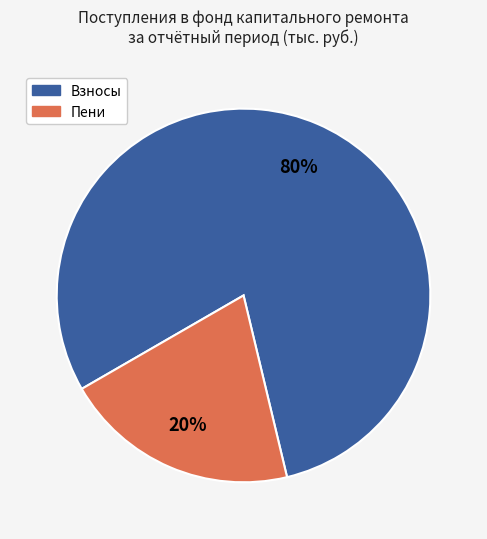

Does any single category account for the majority?

Yes